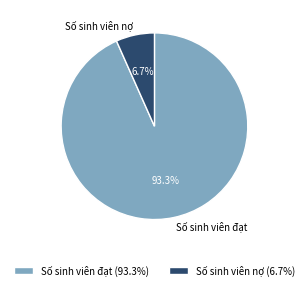

Rank the categories by value from lowest to highest.

Số sinh viên nợ, Số sinh viên đạt